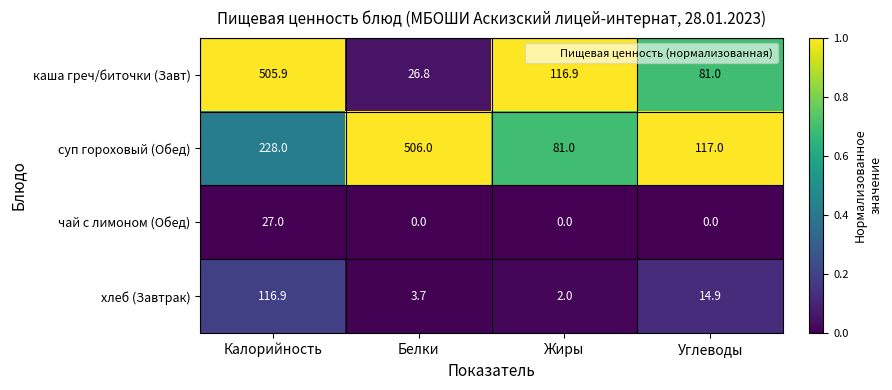

What is the maximum value for суп гороховый (Обед)?

506.0